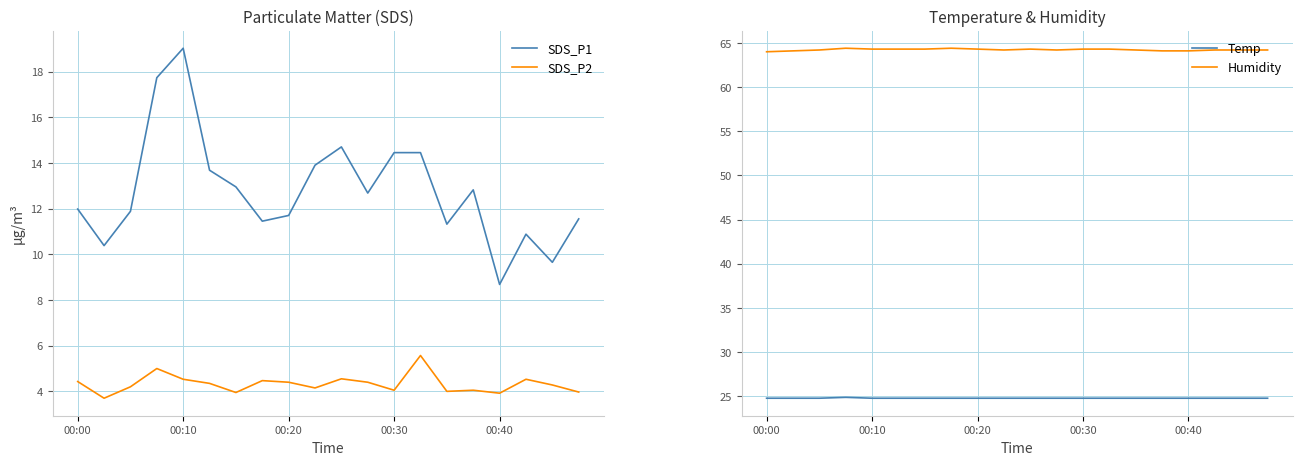

The value of Temp at 15 is 9.0. True or false?

False